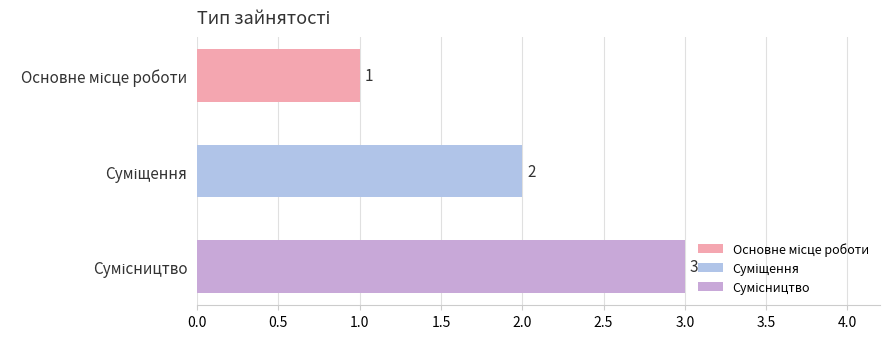

What is the smallest value displayed?

1